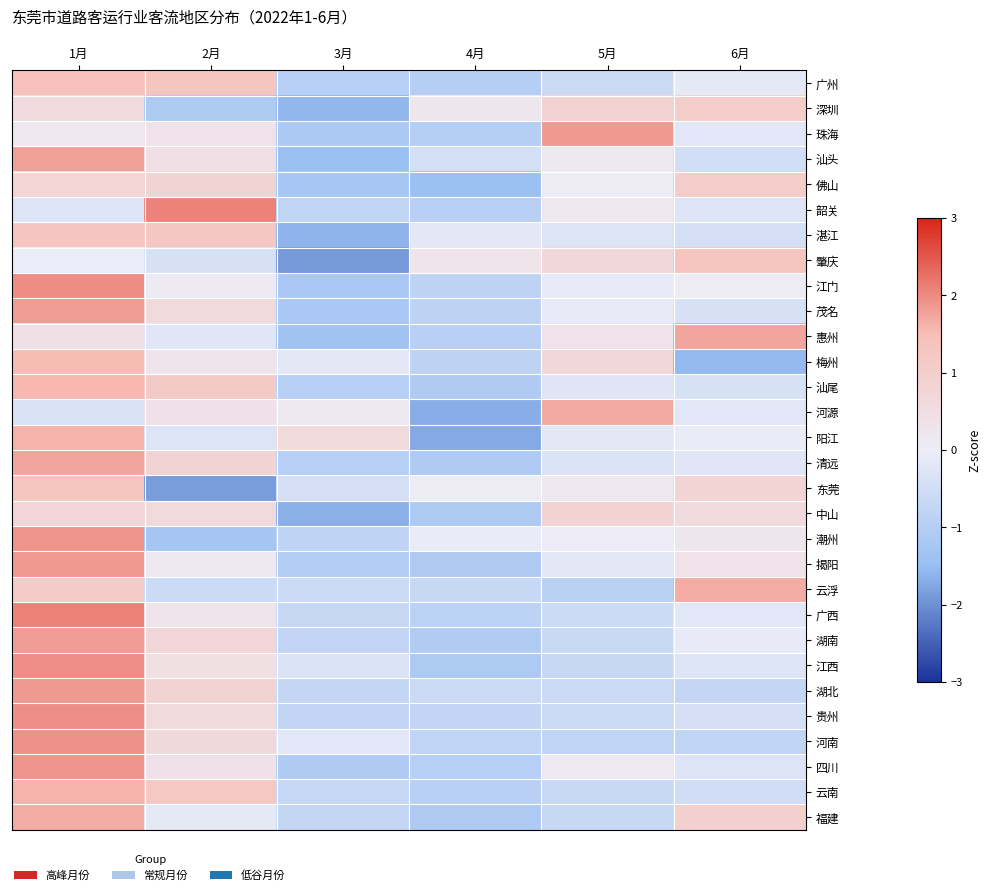

Reading left to right, list all the values displayed in this chart.

广州: 1月=1.4	2月=1.3	3月=-1.0	4月=-1.0	5月=-0.6	6月=-0.1
深圳: 1月=0.6	2月=-1.1	3月=-1.6	4月=0.2	5月=0.8	6月=1.0
珠海: 1月=0.2	2月=0.3	3月=-1.2	4月=-1.0	5月=1.9	6月=-0.2
汕头: 1月=1.8	2月=0.4	3月=-1.5	4月=-0.5	5月=0.1	6月=-0.5
佛山: 1月=0.8	2月=0.8	3月=-1.3	4月=-1.4	5月=0.1	6月=1.0
韶关: 1月=-0.3	2月=2.1	3月=-0.8	4月=-0.9	5月=0.2	6月=-0.3
湛江: 1月=1.3	2月=1.2	3月=-1.6	4月=-0.2	5月=-0.3	6月=-0.4
肇庆: 1月=-0.0	2月=-0.4	3月=-1.9	4月=0.3	5月=0.7	6月=1.3
江门: 1月=2.0	2月=0.1	3月=-1.2	4月=-0.8	5月=-0.1	6月=0.0
茂名: 1月=1.8	2月=0.6	3月=-1.2	4月=-0.8	5月=-0.1	6月=-0.4
惠州: 1月=0.4	2月=-0.2	3月=-1.3	4月=-0.9	5月=0.3	6月=1.7
梅州: 1月=1.5	2月=0.3	3月=-0.2	4月=-0.8	5月=0.7	6月=-1.5
汕尾: 1月=1.6	2月=1.1	3月=-0.9	4月=-1.1	5月=-0.3	6月=-0.4
河源: 1月=-0.3	2月=0.4	3月=0.1	4月=-1.7	5月=1.7	6月=-0.2
阳江: 1月=1.6	2月=-0.3	3月=0.6	4月=-1.7	5月=-0.2	6月=-0.1
清远: 1月=1.8	2月=0.8	3月=-0.9	4月=-1.1	5月=-0.3	6月=-0.2
东莞: 1月=1.3	2月=-1.9	3月=-0.4	4月=0.0	5月=0.2	6月=0.8
中山: 1月=0.7	2月=0.6	3月=-1.6	4月=-1.1	5月=0.8	6月=0.6
潮州: 1月=1.9	2月=-1.3	3月=-0.8	4月=-0.1	5月=0.0	6月=0.2
揭阳: 1月=1.9	2月=0.1	3月=-1.0	4月=-1.1	5月=-0.2	6月=0.3
云浮: 1月=1.1	2月=-0.6	3月=-0.6	4月=-0.7	5月=-0.9	6月=1.7
广西: 1月=2.1	2月=0.3	3月=-0.7	4月=-0.9	5月=-0.6	6月=-0.2
湖南: 1月=1.8	2月=0.7	3月=-0.8	4月=-1.1	5月=-0.6	6月=-0.1
江西: 1月=2.0	2月=0.5	3月=-0.3	4月=-1.1	5月=-0.7	6月=-0.3
湖北: 1月=1.9	2月=0.8	3月=-0.7	4月=-0.6	5月=-0.6	6月=-0.7
贵州: 1月=2.0	2月=0.6	3月=-0.8	4月=-0.8	5月=-0.6	6月=-0.4
河南: 1月=1.9	2月=0.6	3月=-0.2	4月=-0.8	5月=-0.8	6月=-0.8
四川: 1月=1.9	2月=0.4	3月=-1.1	4月=-1.0	5月=0.1	6月=-0.3
云南: 1月=1.6	2月=1.2	3月=-0.7	4月=-0.9	5月=-0.6	6月=-0.5
福建: 1月=1.7	2月=-0.1	3月=-0.7	4月=-1.1	5月=-0.7	6月=1.0